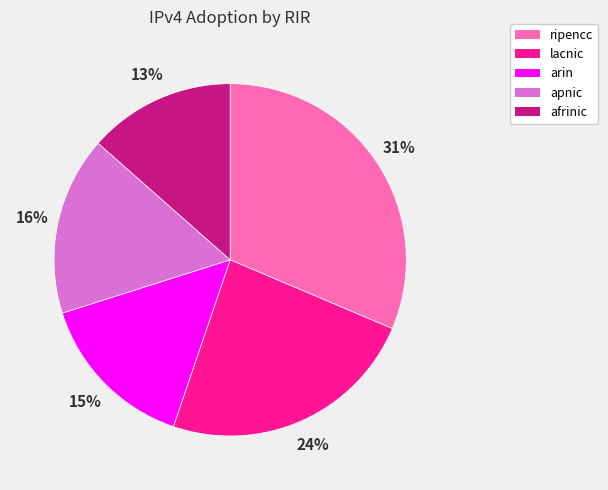

To the nearest percent, what is the combined percentage of arin and ripencc?

46%